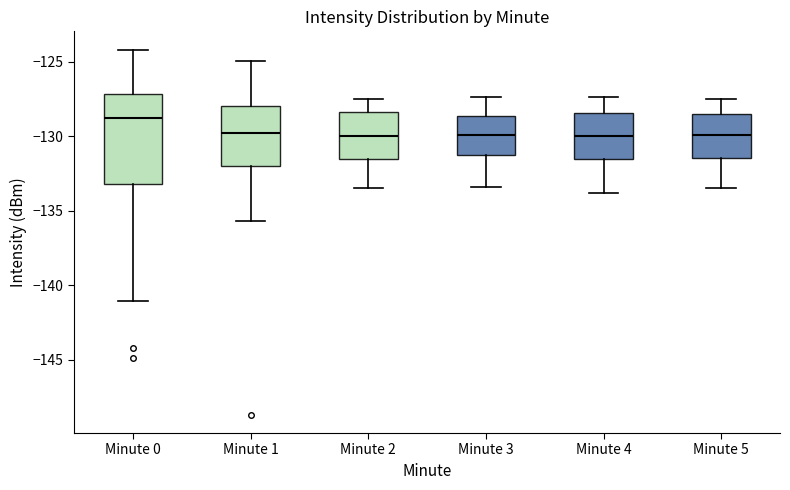

Which box is the tallest, from its lower edge to its upper edge?

Minute 0